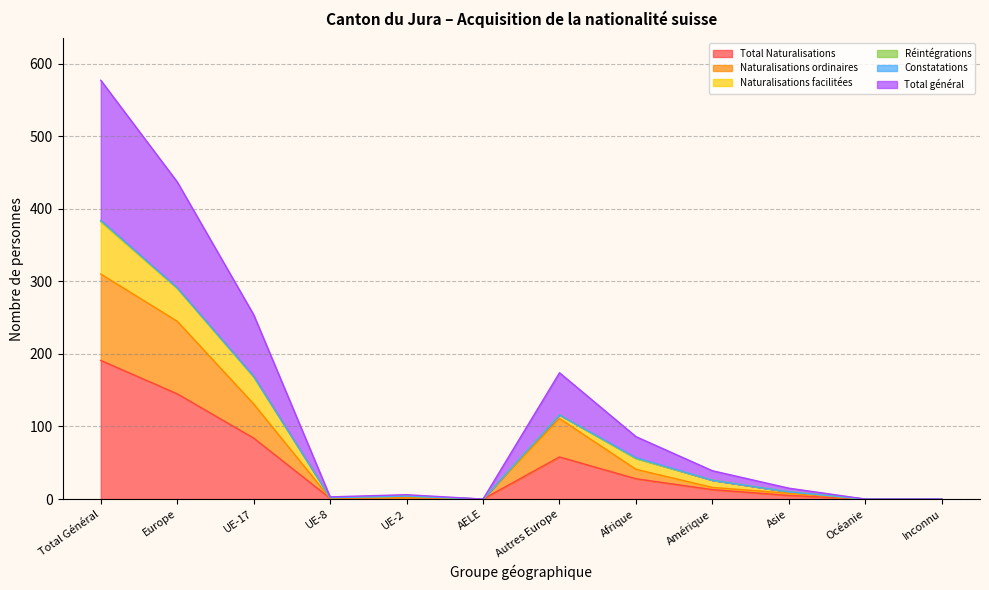

What position from the left is Asie?

10